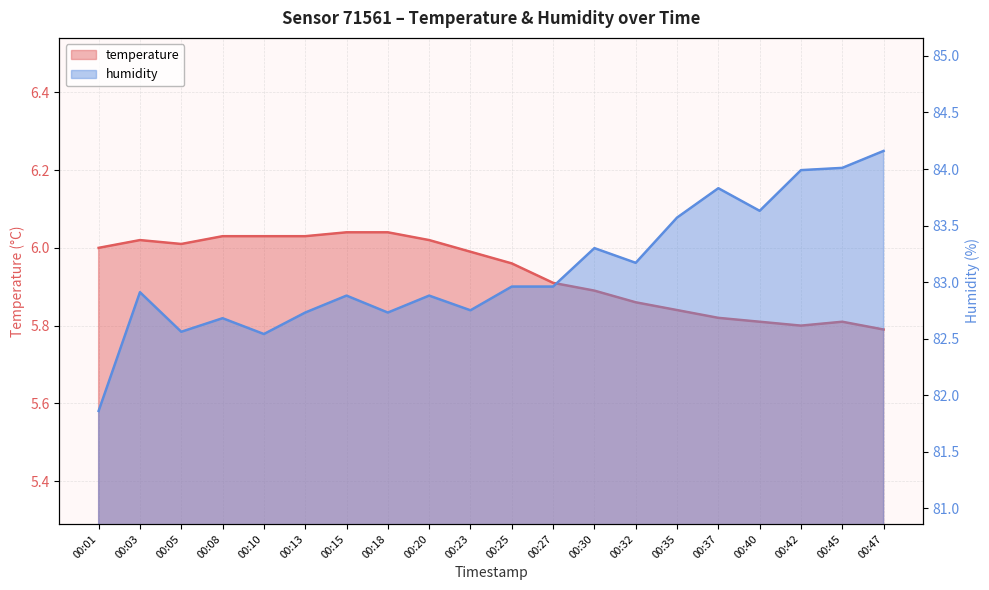

What is the total value across all series at 00:01?

87.9